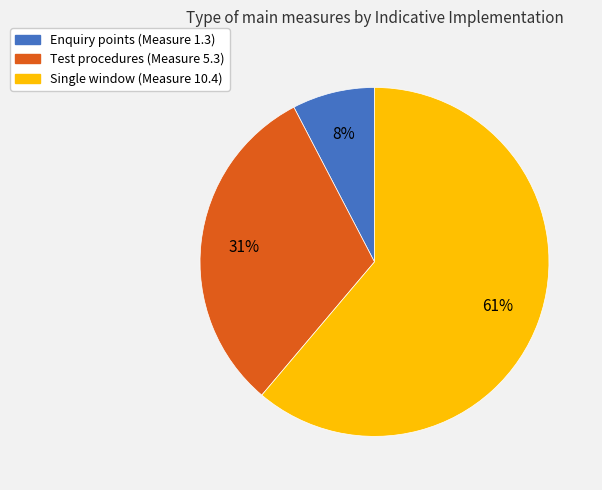

To the nearest percent, what percentage of the pie is Test procedures (Measure 5.3)?

31%